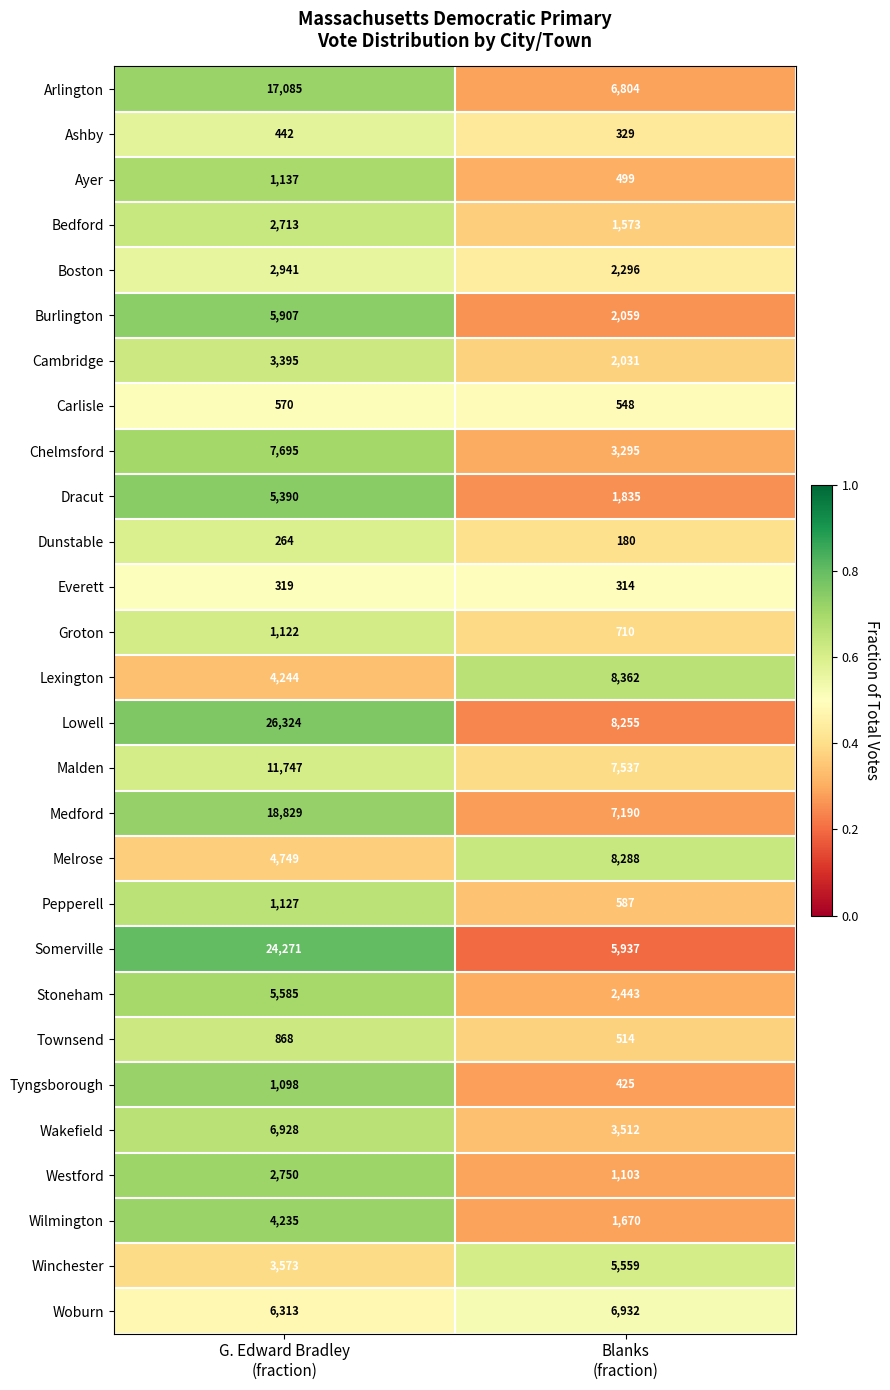

Which series has the largest range (max minus min)?

Somerville